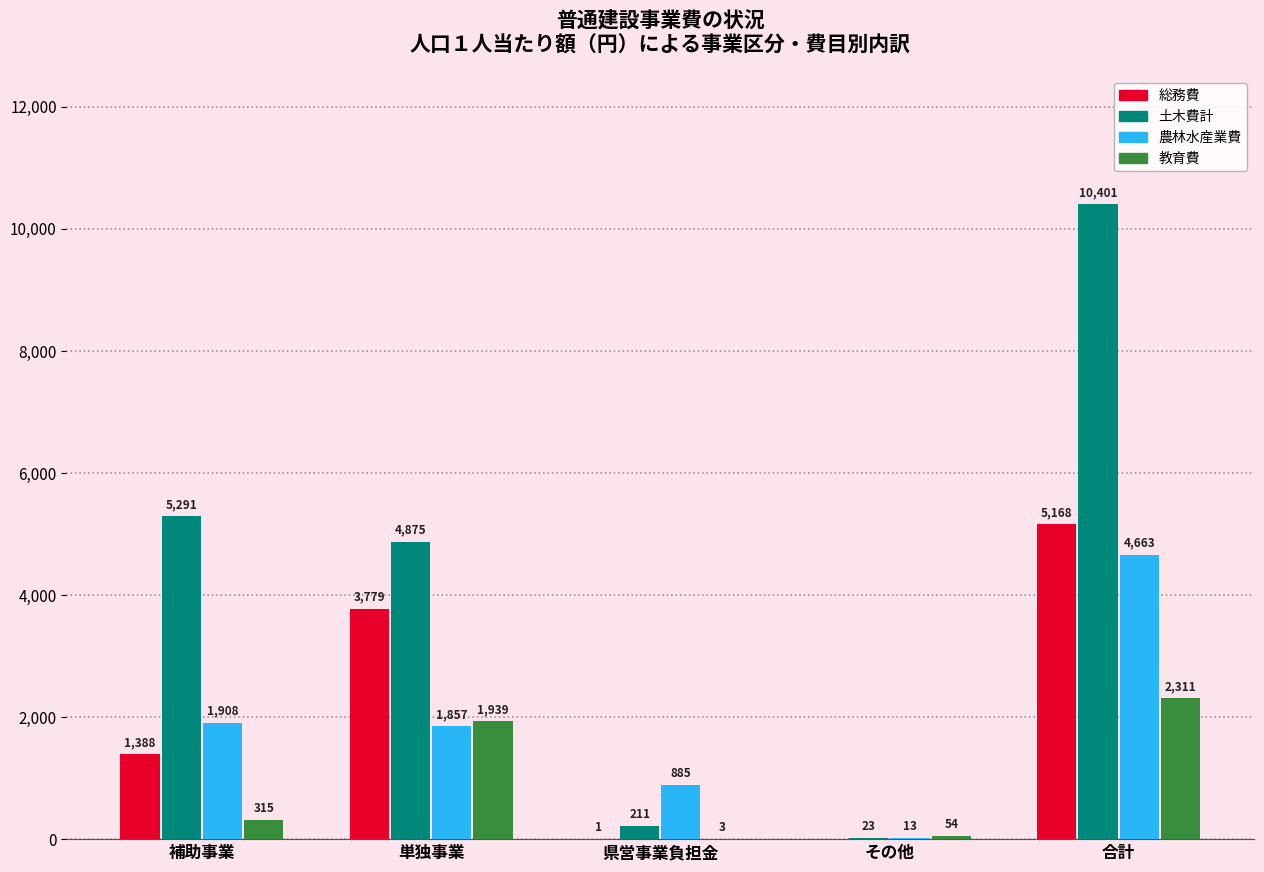

At which label is 総務費 closest to 2584?

単独事業